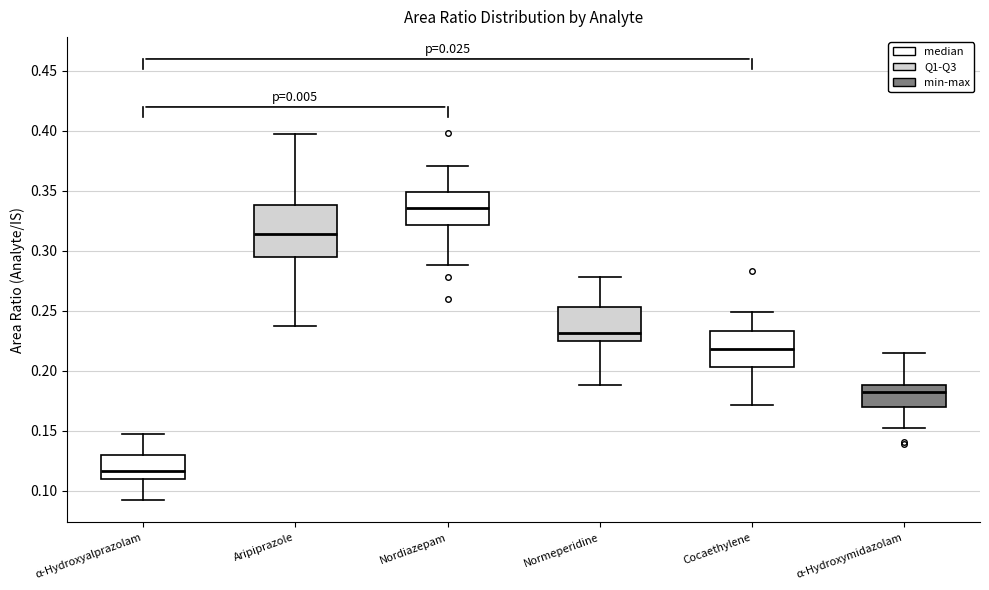

Reading left to right, transcribe this box plot: for each box, give where its median line is, the range the box spans, and where its two whiskers end, as read against the y-axis. The values are not printed on the chart, so give them approximately, as read against the axis.

α-Hydroxyalprazolam: median 0.115, box 0.110 to 0.130, whiskers 0.090 to 0.145
Aripiprazole: median 0.315, box 0.295 to 0.340, whiskers 0.240 to 0.400
Nordiazepam: median 0.335, box 0.320 to 0.350, whiskers 0.290 to 0.370
Normeperidine: median 0.230, box 0.225 to 0.255, whiskers 0.190 to 0.280
Cocaethylene: median 0.220, box 0.205 to 0.235, whiskers 0.170 to 0.250
α-Hydroxymidazolam: median 0.180, box 0.170 to 0.190, whiskers 0.150 to 0.215